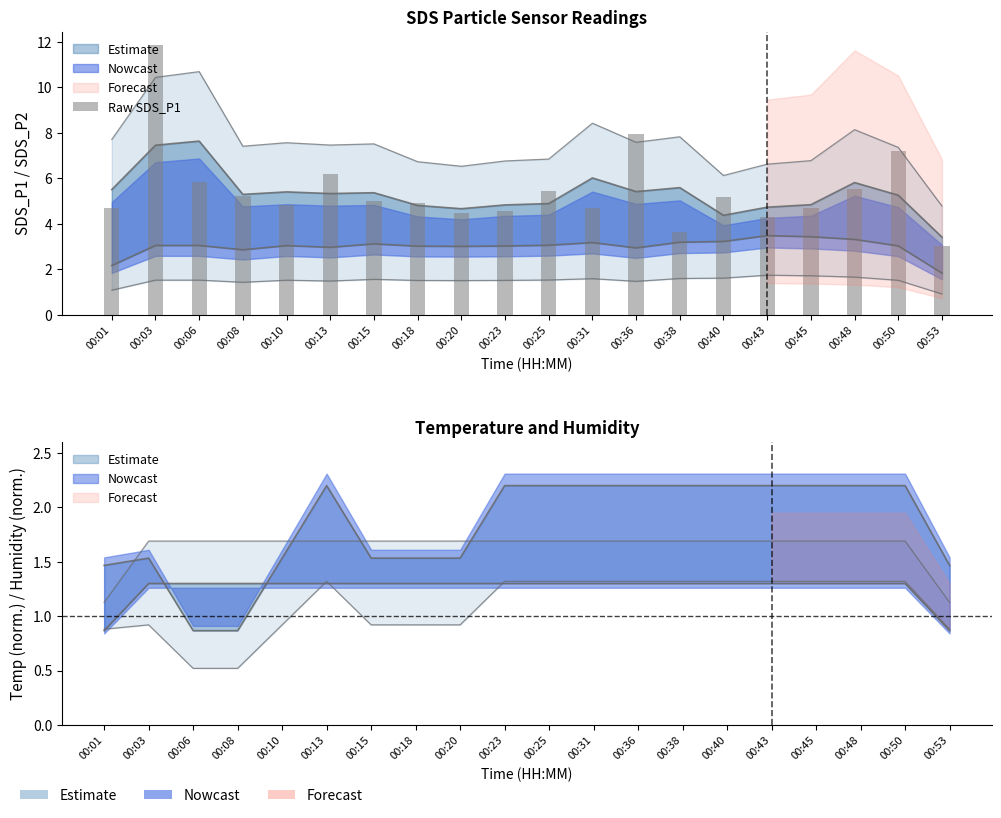

At which label does the data first exceed 5?

00:03